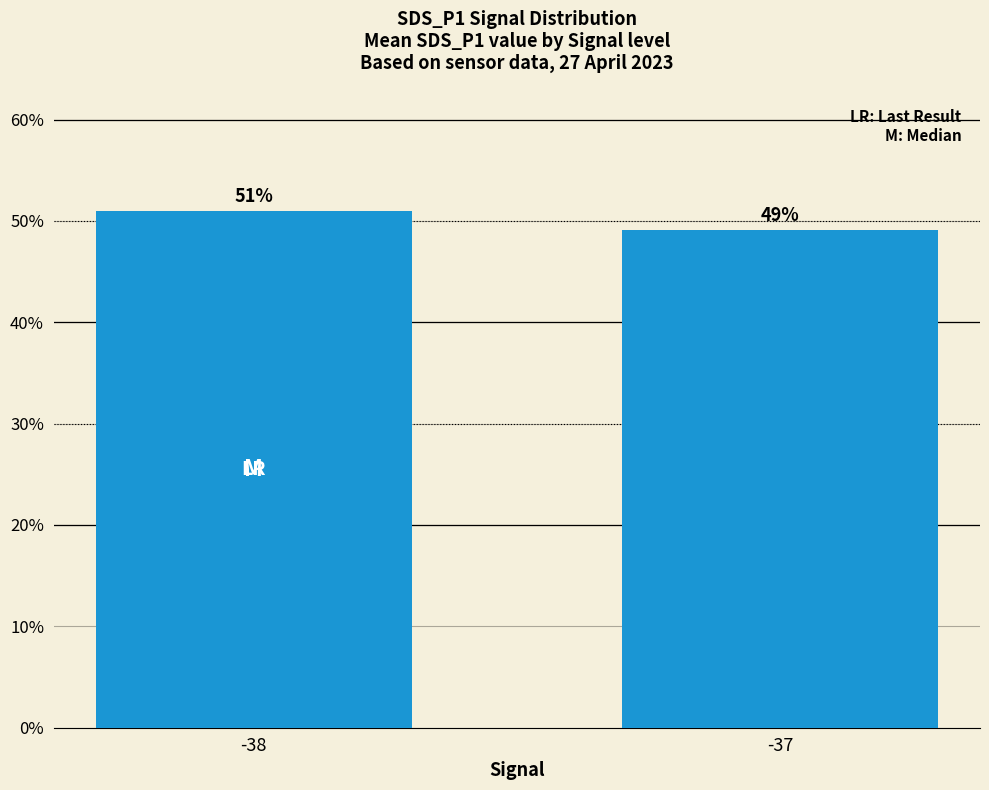

Read the value at -38.

50.9